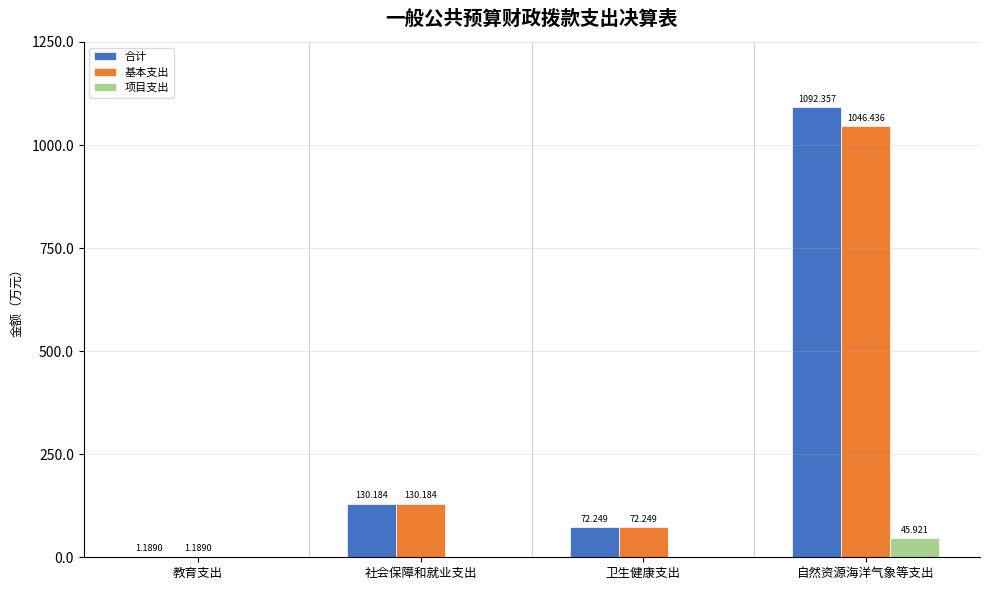

At which category is the sum across all series the highest?

自然资源海洋气象等支出